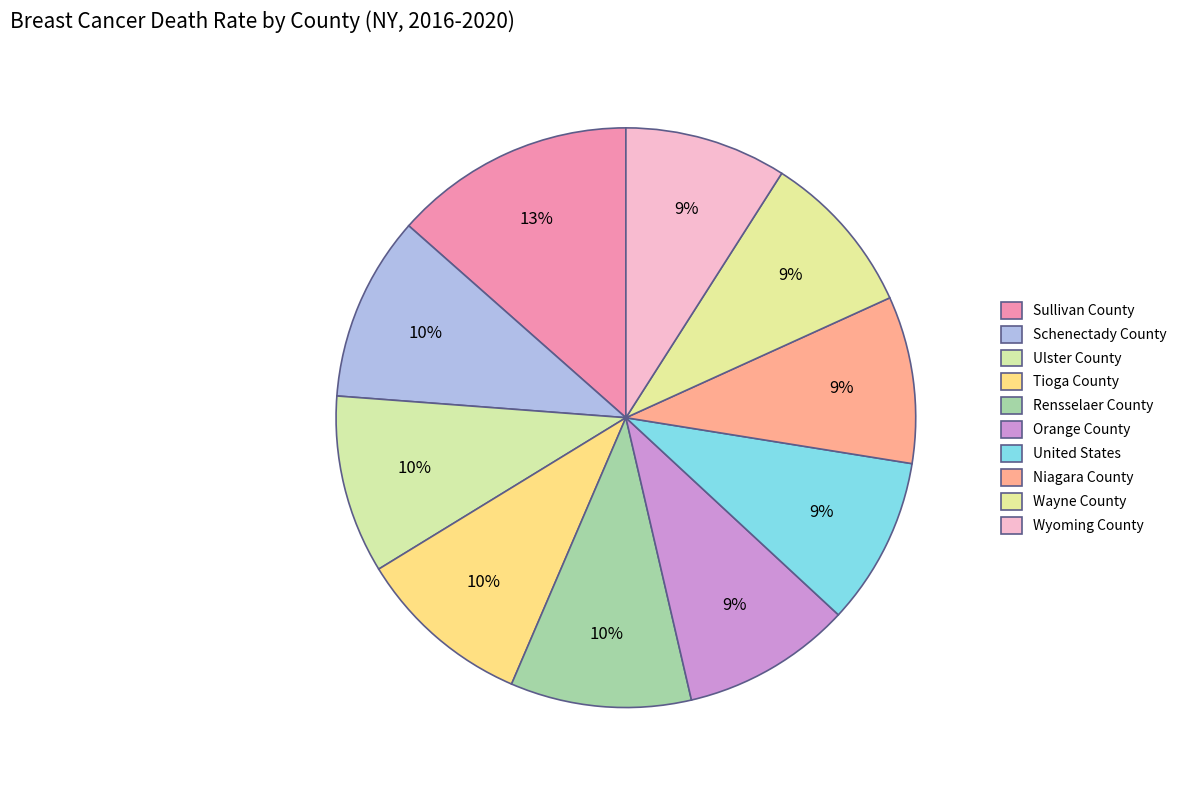

What is the ratio of the value at Wayne County to the value at Schenectady County?

0.9